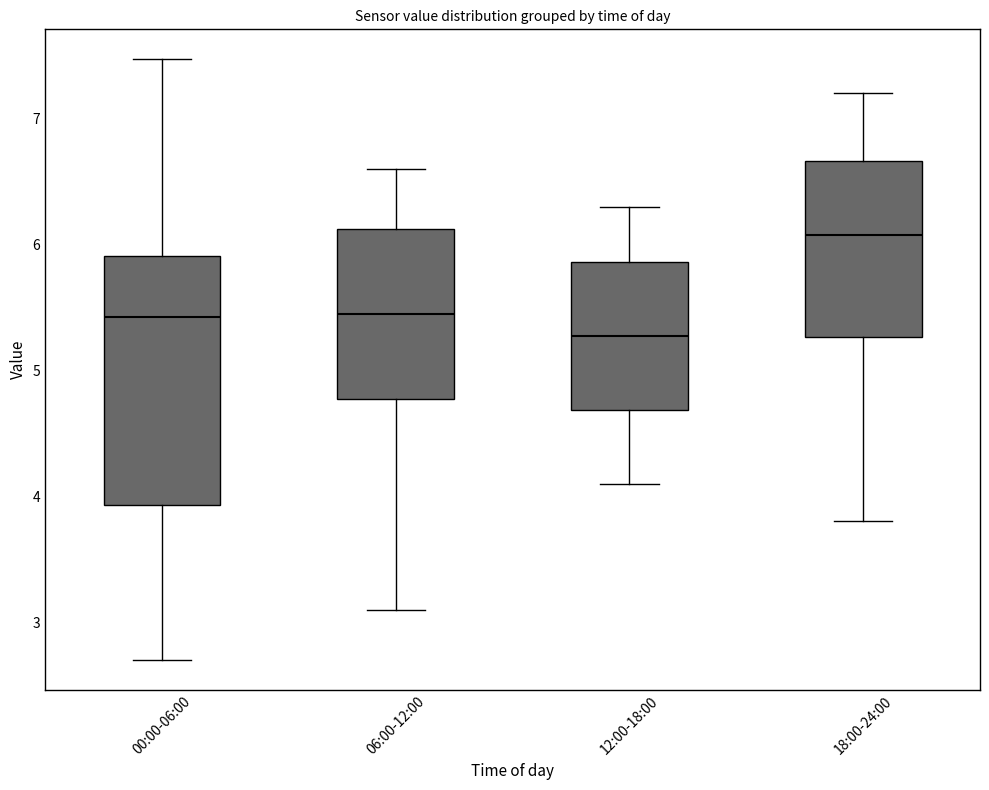

Where does the upper whisker of the box for 00:00-06:00 end on the y-axis? The values are not printed on the chart, so give them approximately, as read against the axis.

7.5